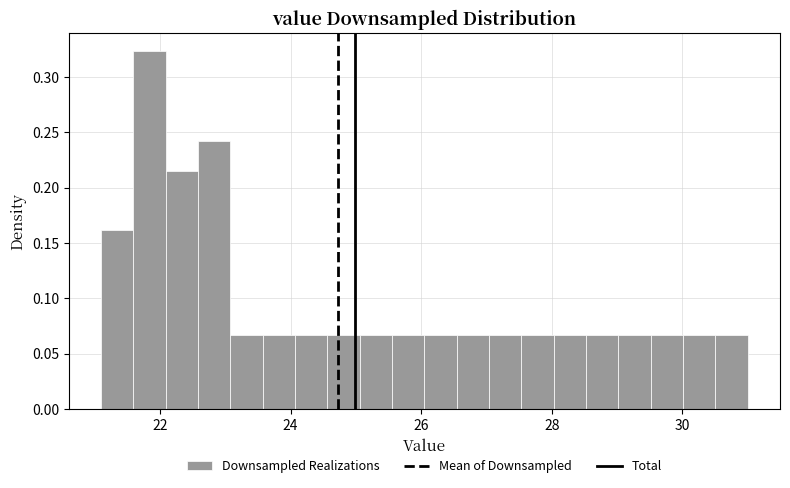

Around what value on the x-axis is the tallest bar? Give the approximate position of its centre, as read against the axis.

21.8